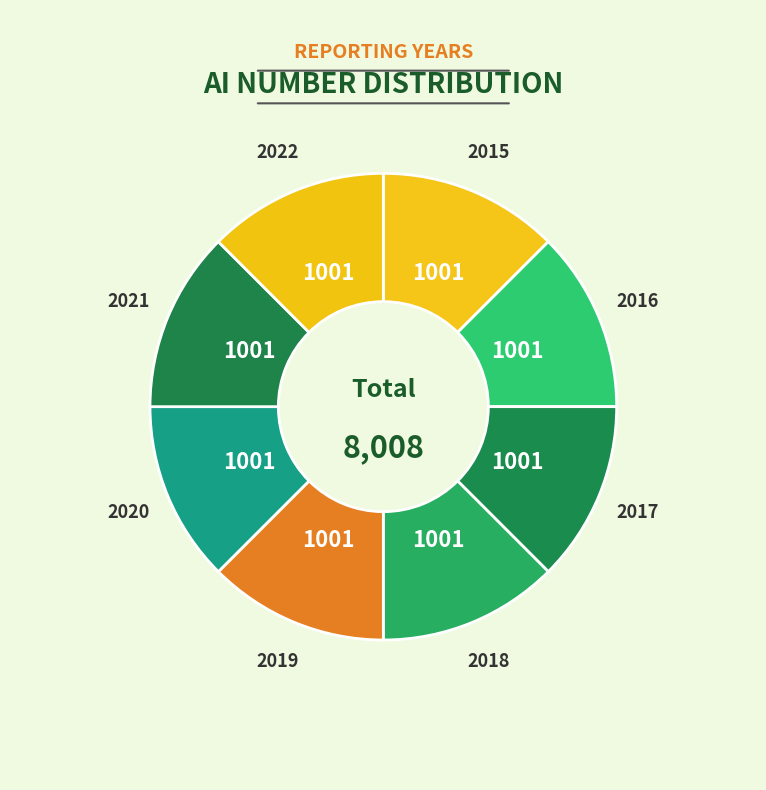

Count the number of slices in the pie.

8